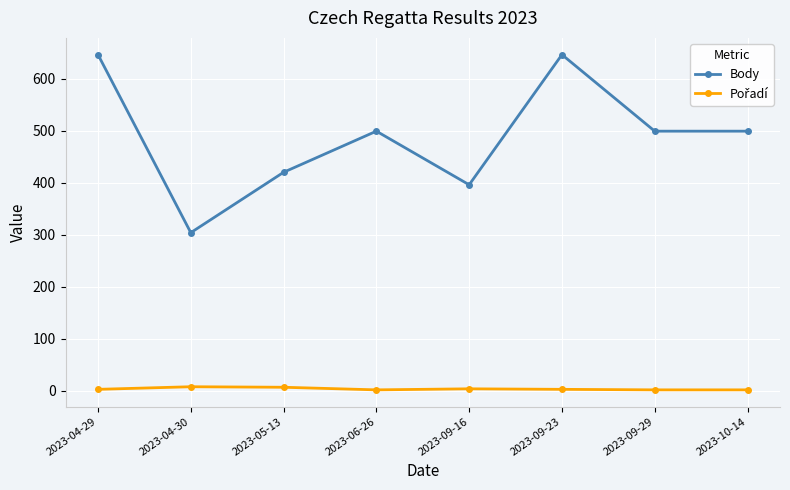

Which series has the largest total across all categories?

Body